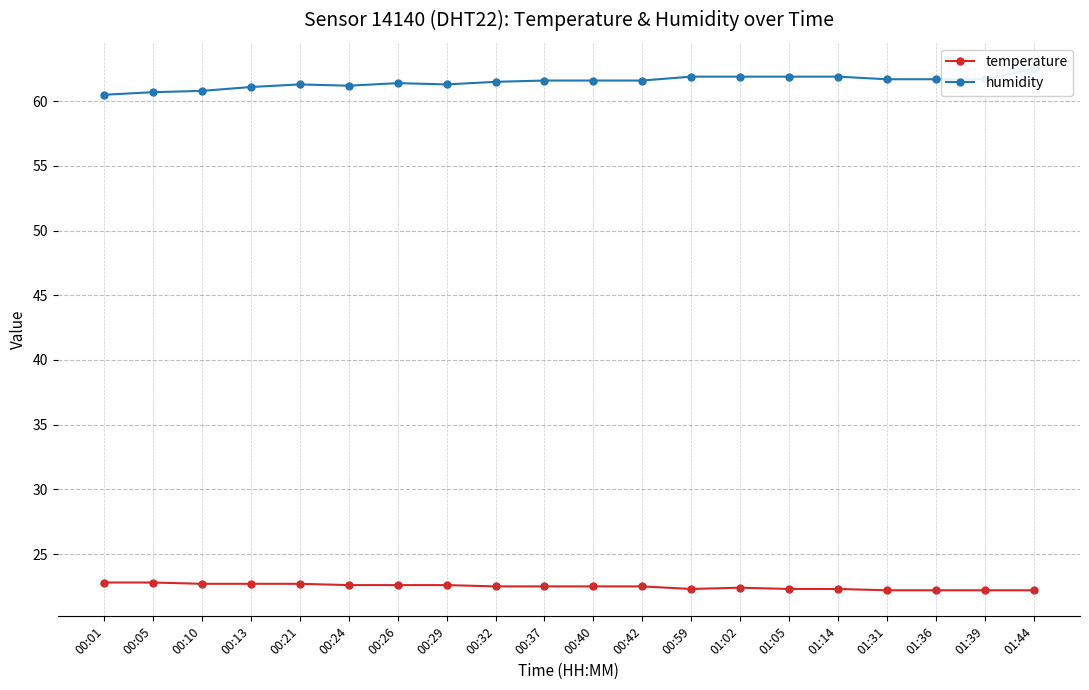

True or false: humidity and temperature intersect in this chart.

False